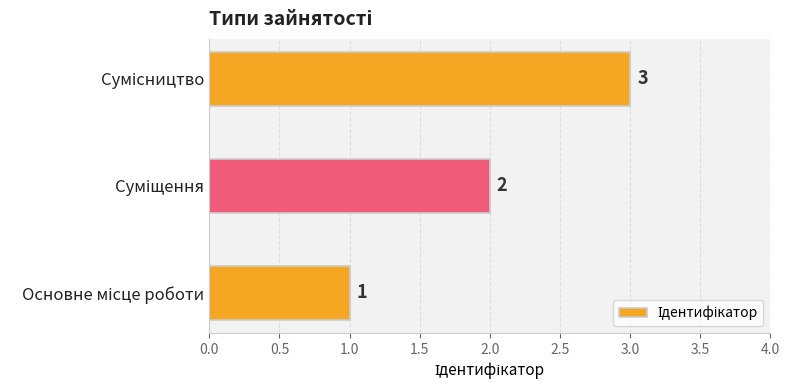

Count the values in the range 1 to 3.

3